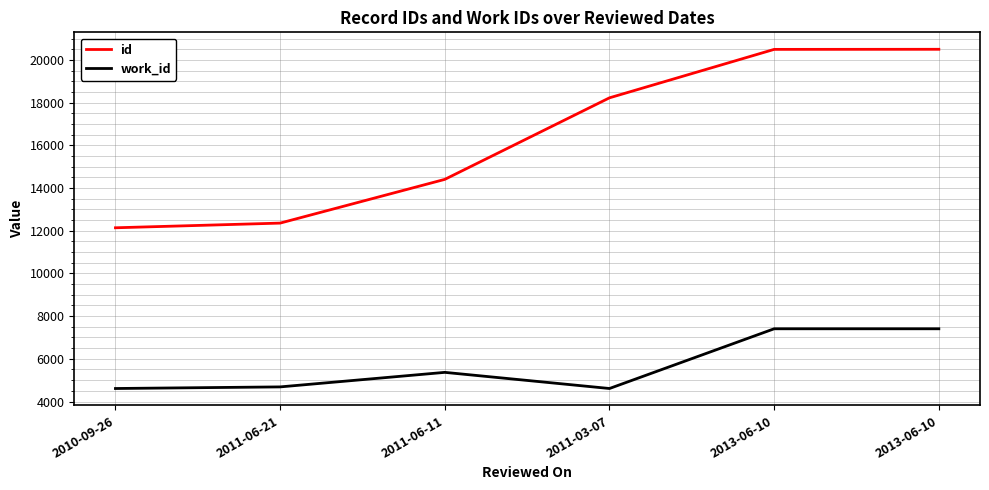

How many lines are shown in the chart?

2